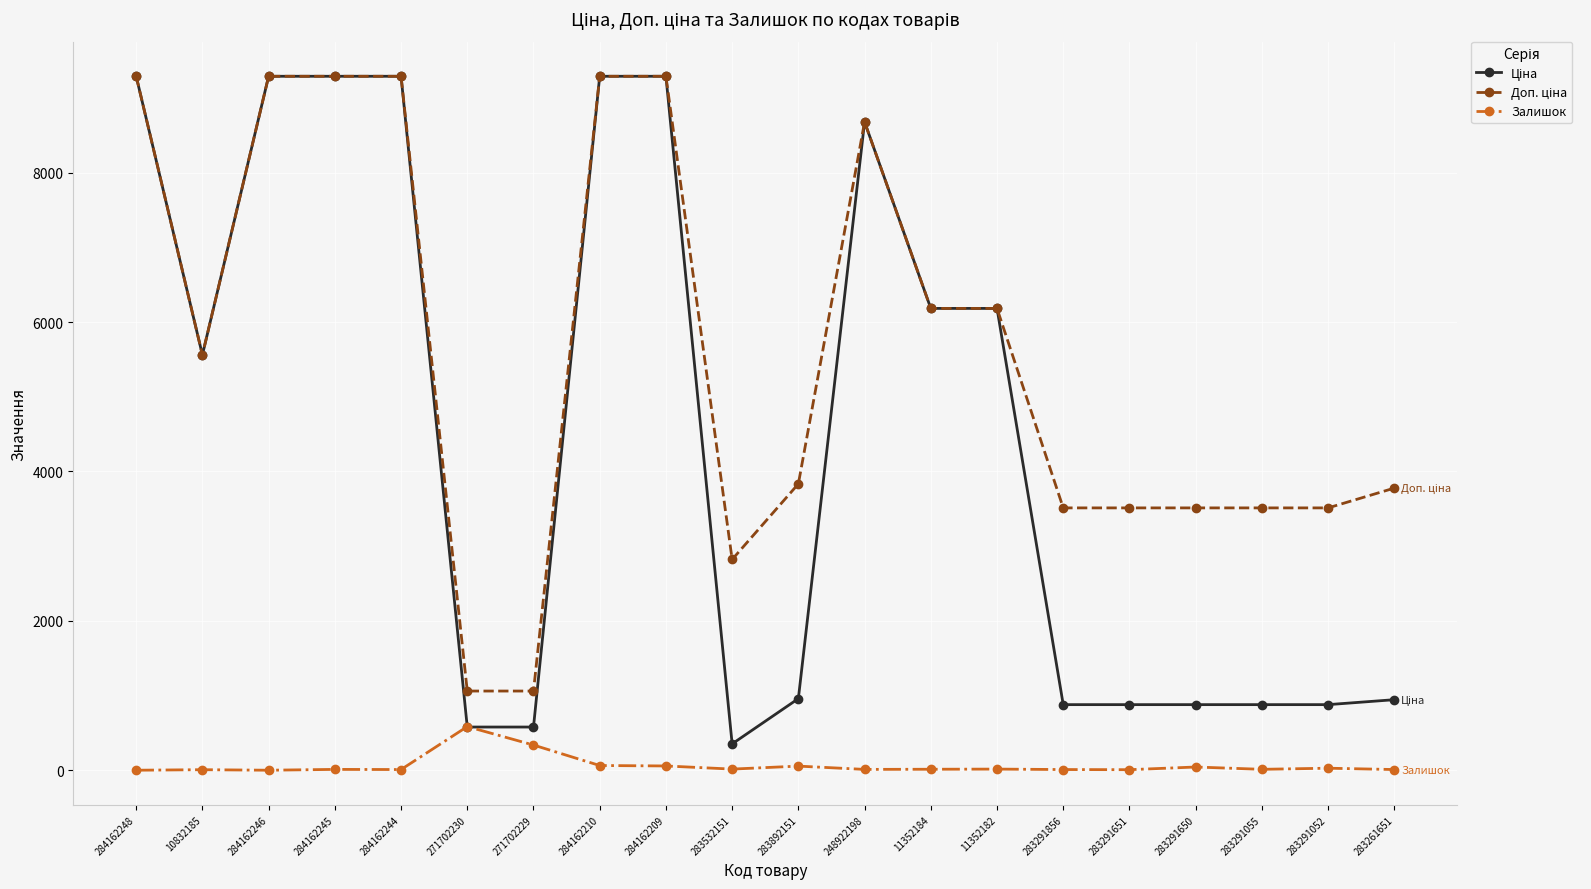

What is the spread (max minus min) of values at 271702230?

481.9